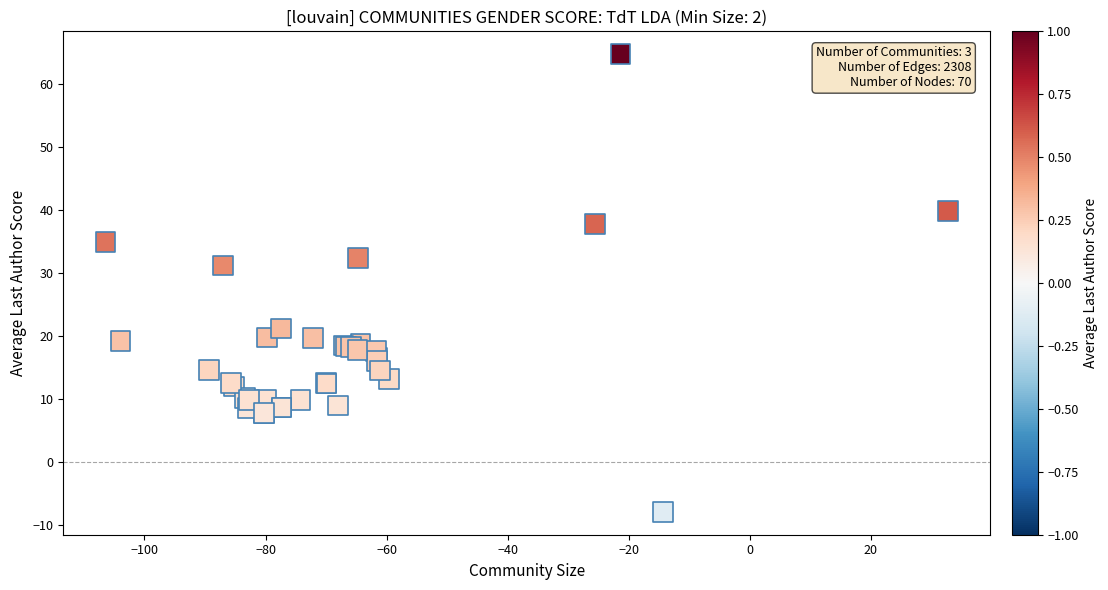

What Y value in the scatter plot is closest to 28?

31.2